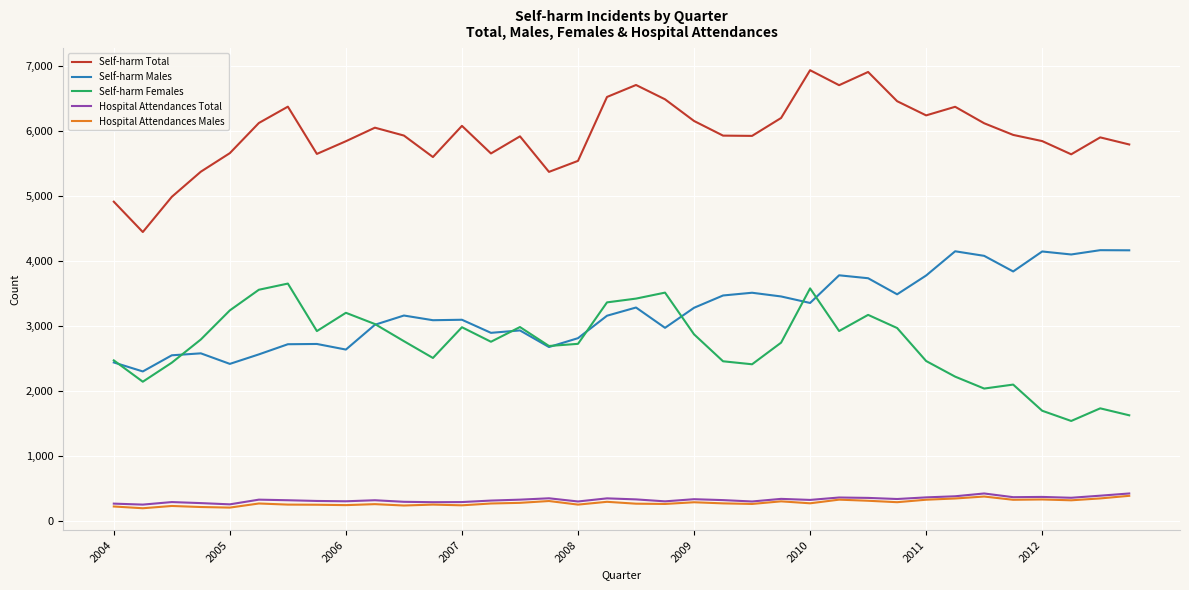

What is the minimum value shown in the chart?

198